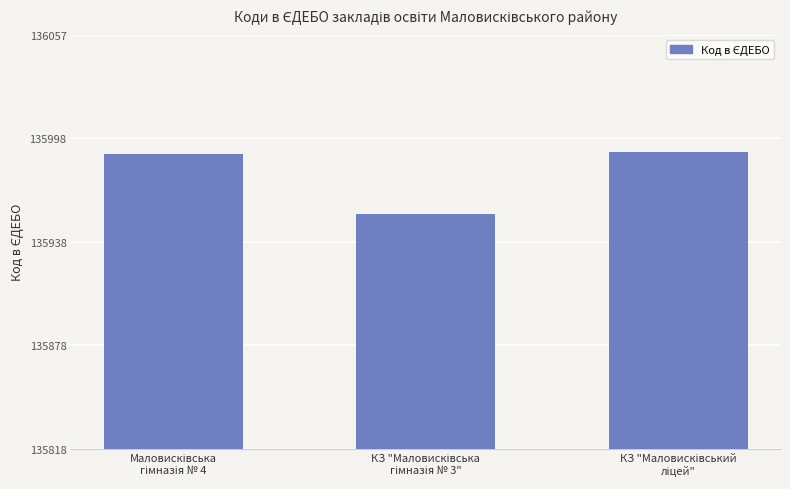

What is the greatest value displayed?

135990